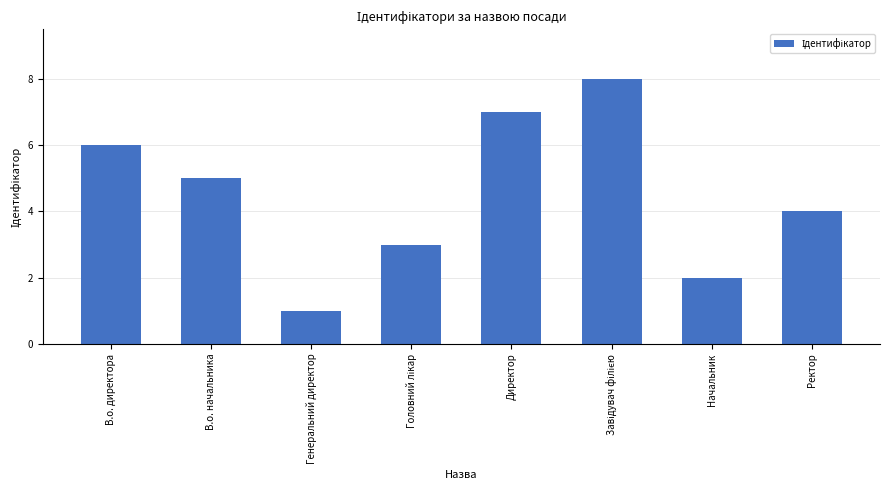

Are the bars grouped side by side (vs. stacked)?

No